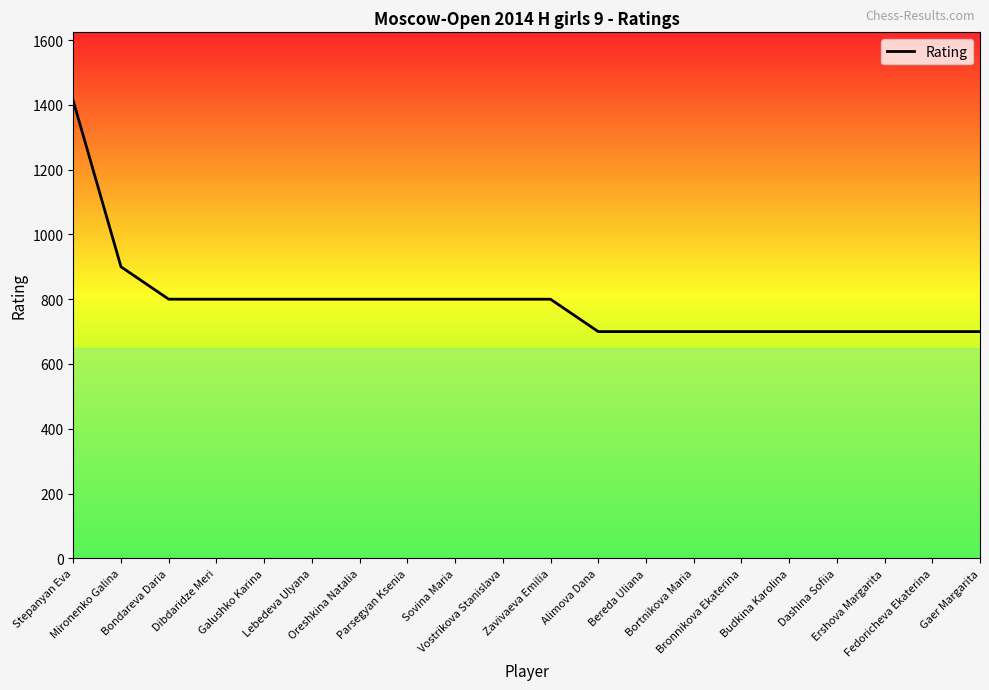

What is the minimum value shown in the chart?

700